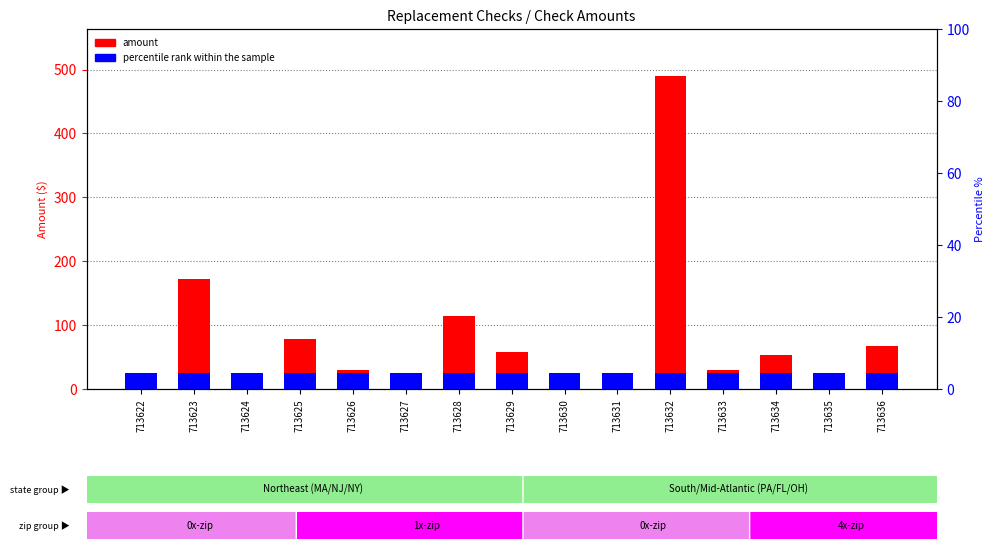

What is the value of the amount bar at the 13th from the left?

52.5